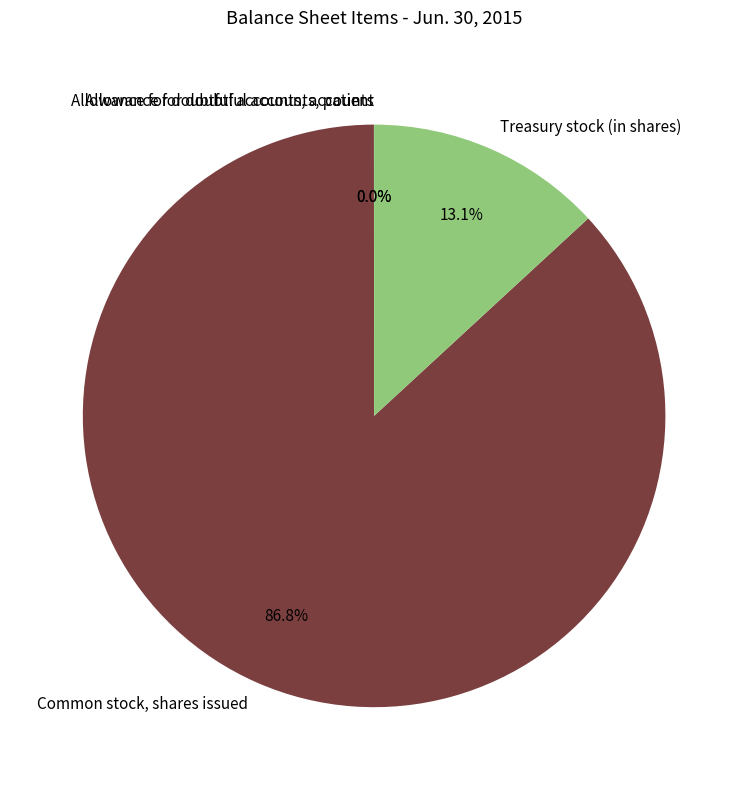

Which slice is the largest?

Common stock, shares issued